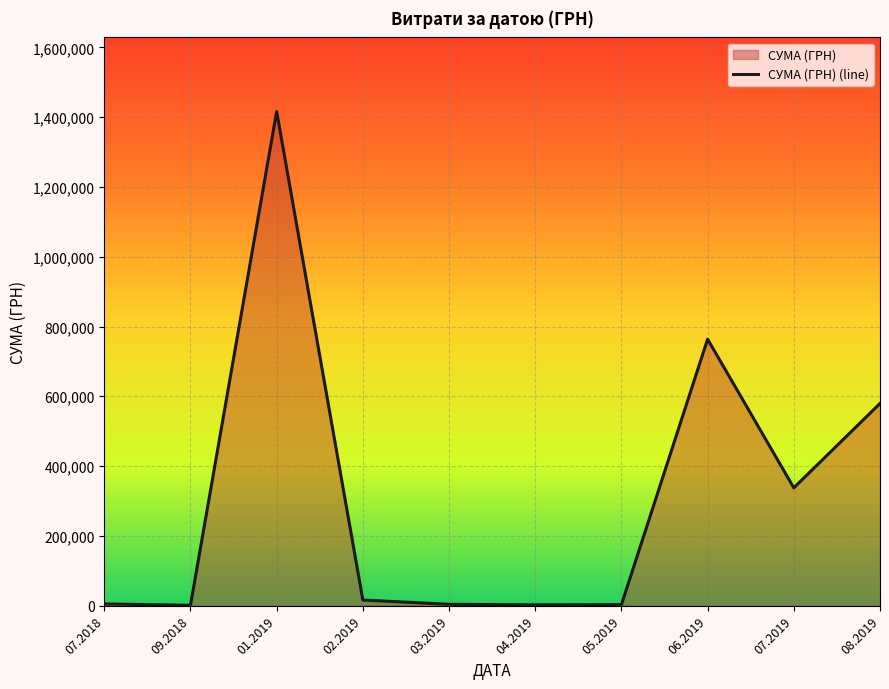

True or false: the data has more than 1 interior local peaks.

True